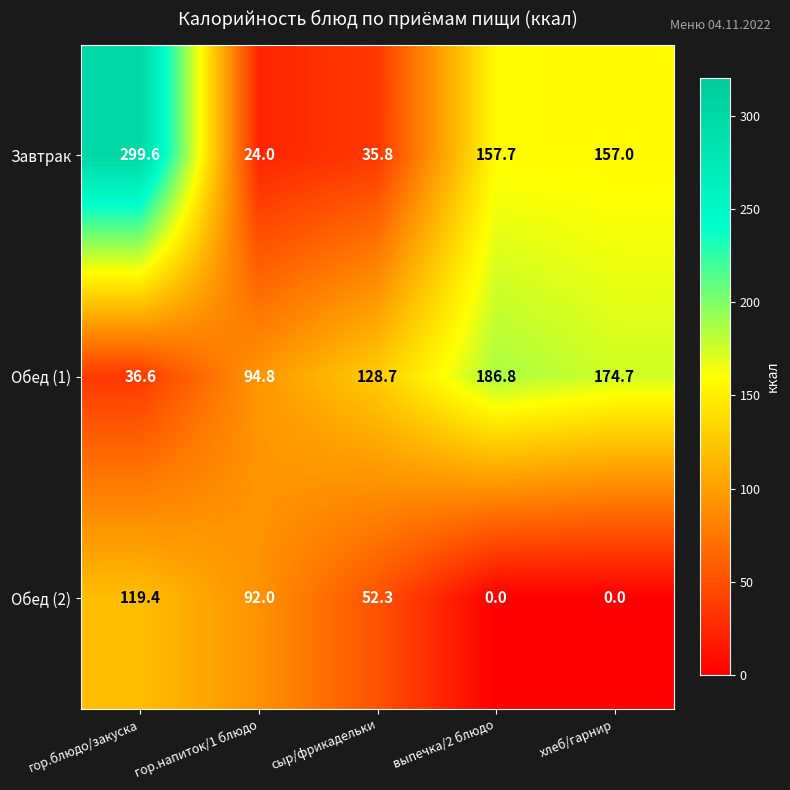

Count the number of data series in this chart.

3